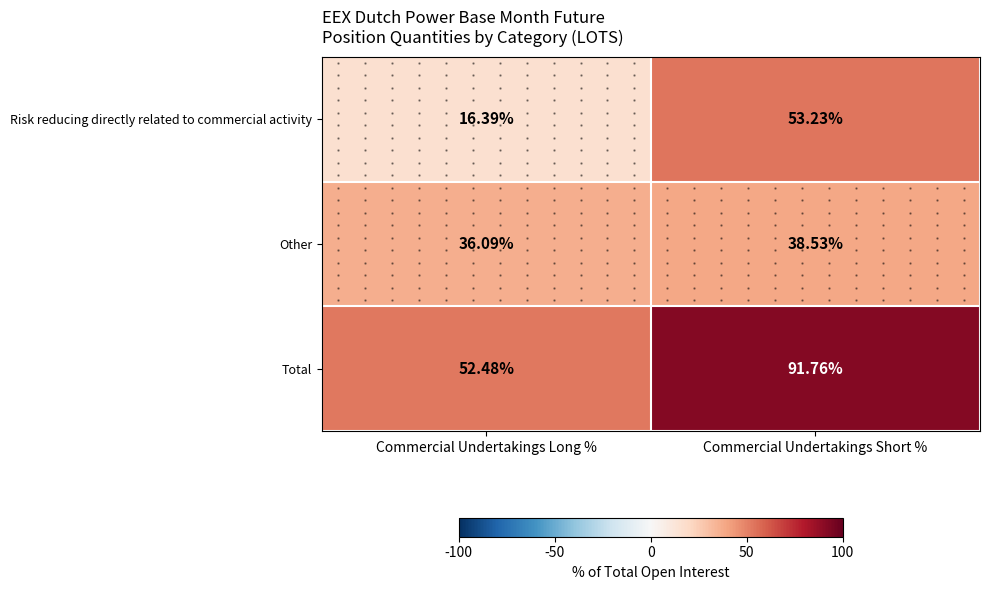

At which category is the sum across all series the highest?

Commercial Undertakings Short %